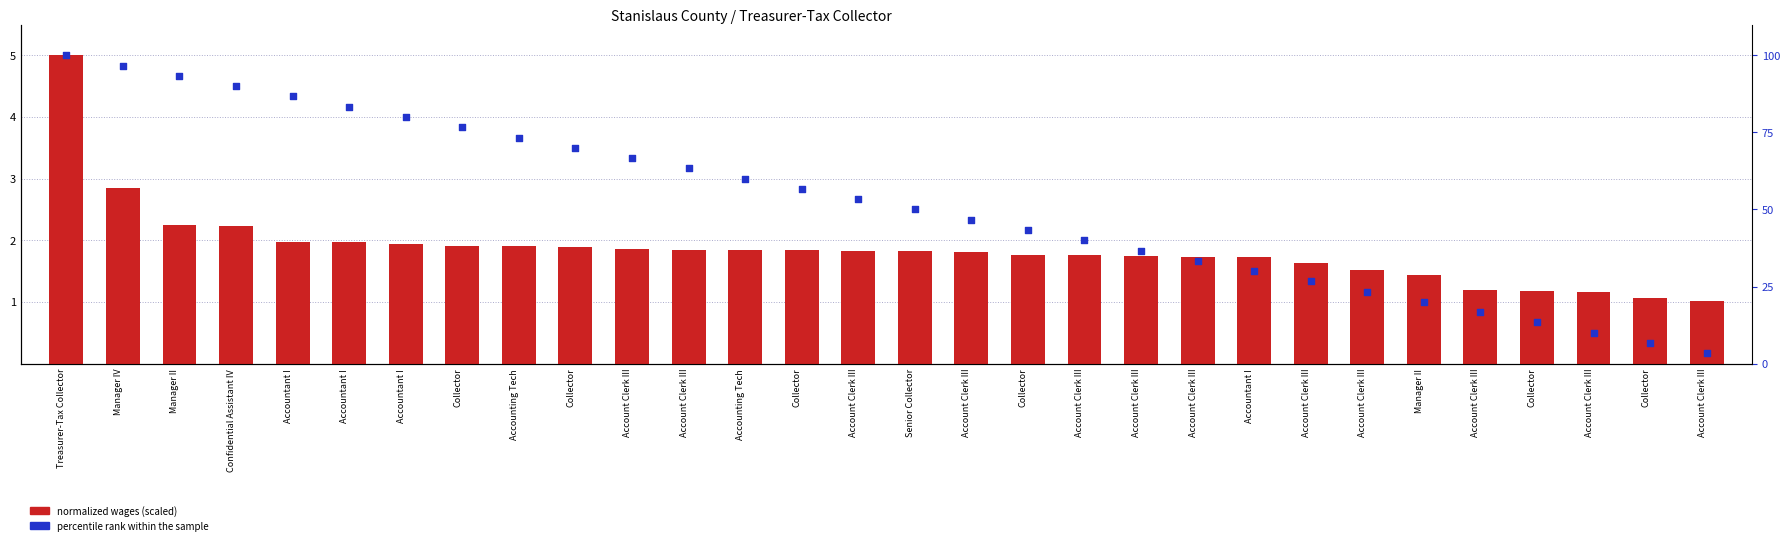

What is the total value across all series at Account Clerk III?

68.5